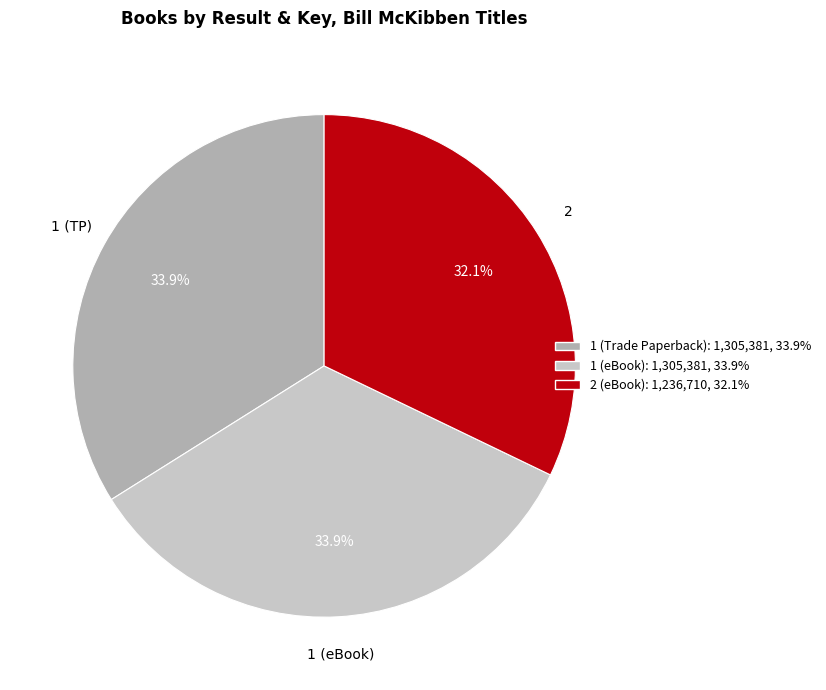

Is there a majority slice in this chart?

No